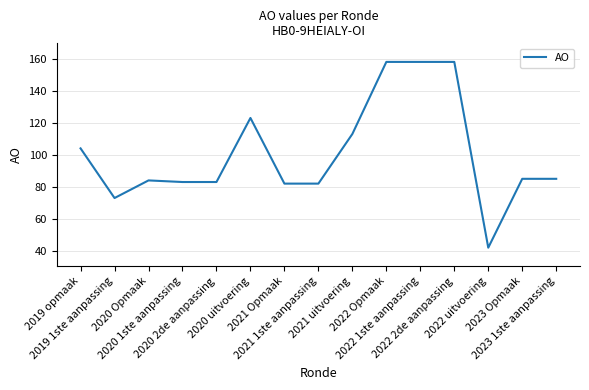

True or false: the data has more than 1 interior local peaks.

True